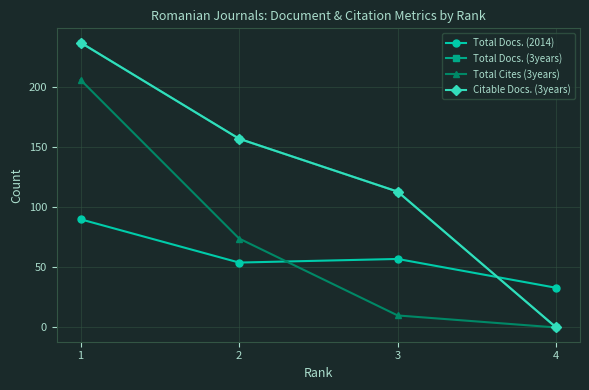

Is this an area chart (filled region under the line)?

No